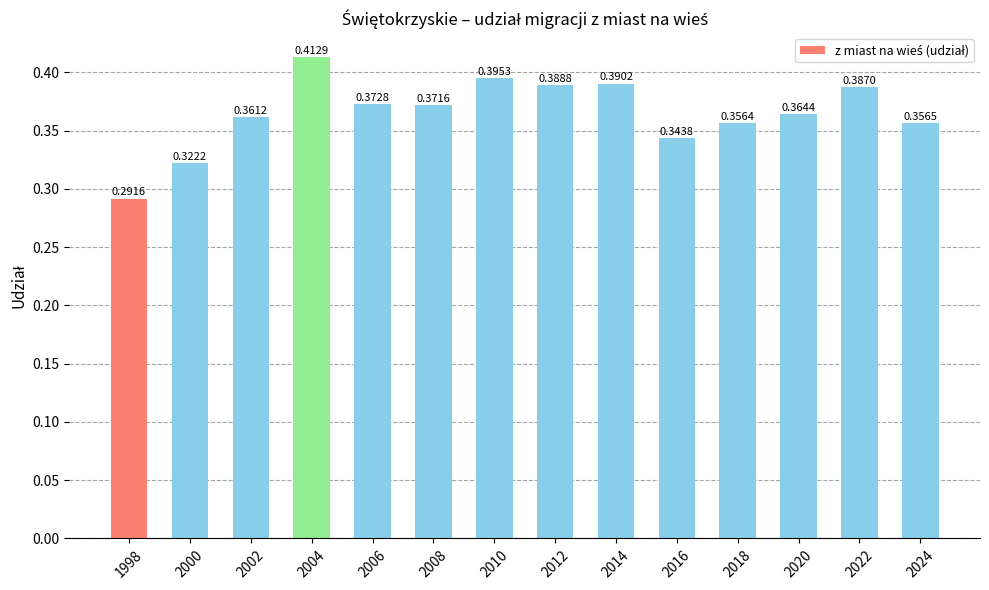

Which has a higher value, 2002 or 2000?

2002